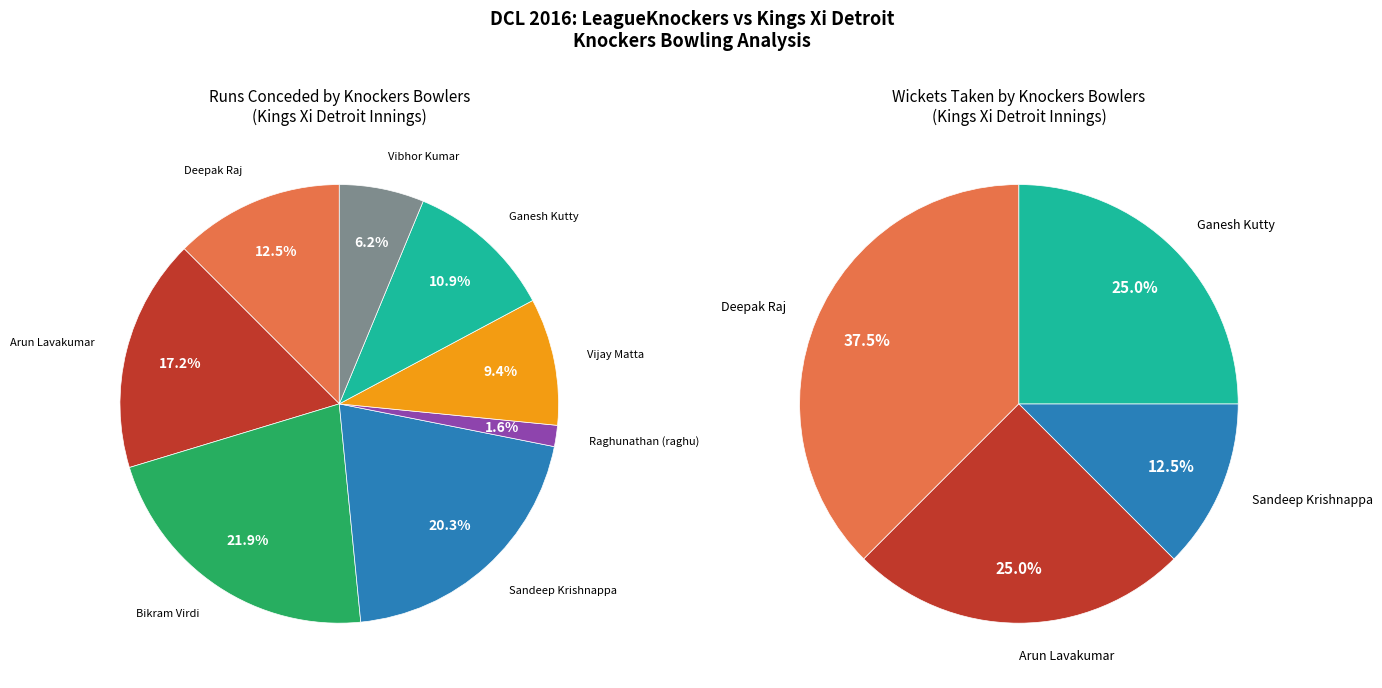

Does Vijay Matta account for over 50% of the chart?

No